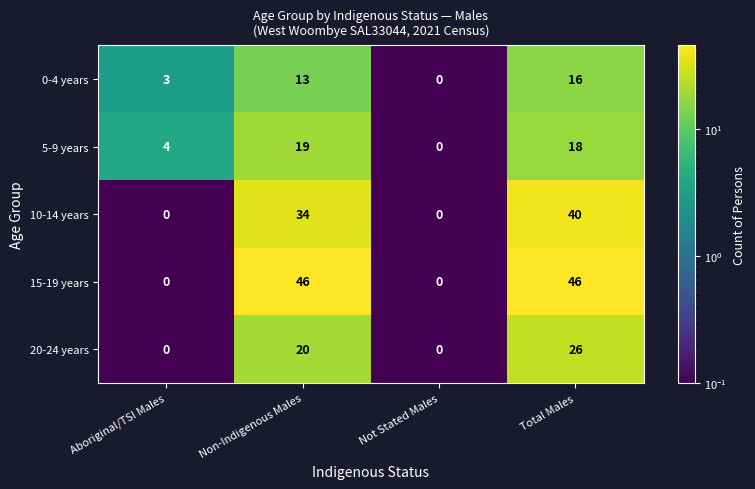

What is the difference between the 10-14 years values at Aboriginal/TSI Males and Non-Indigenous Males?

34